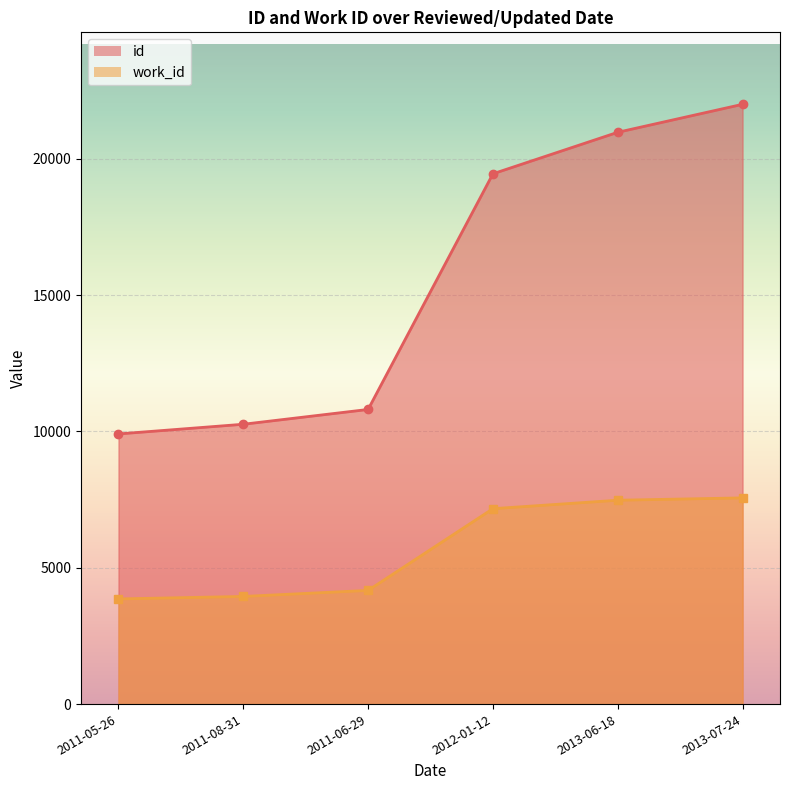

At which label does work_id reach its peak?

2013-07-24